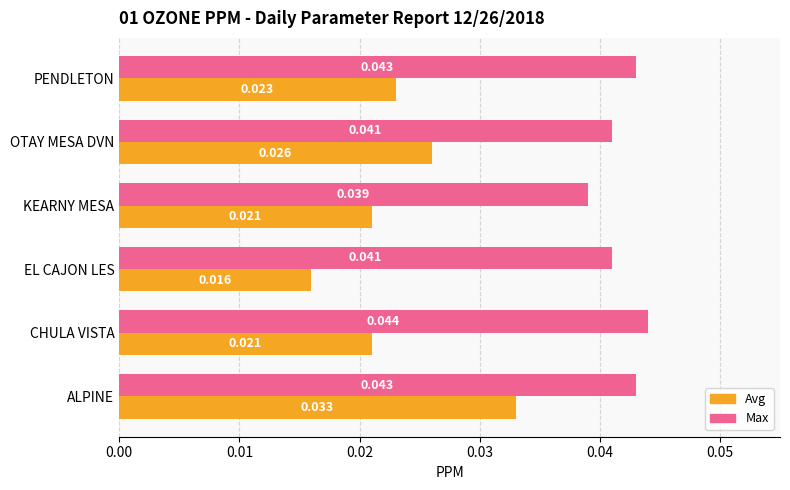

What is the sum of all Avg values?

0.1